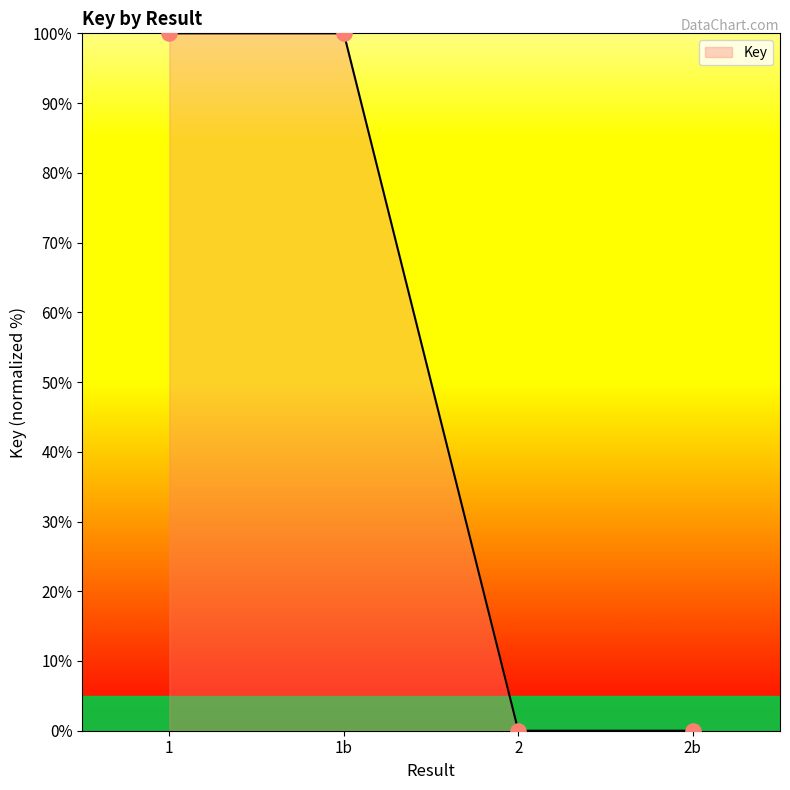

What is the change in value from 1 to 2?

-100